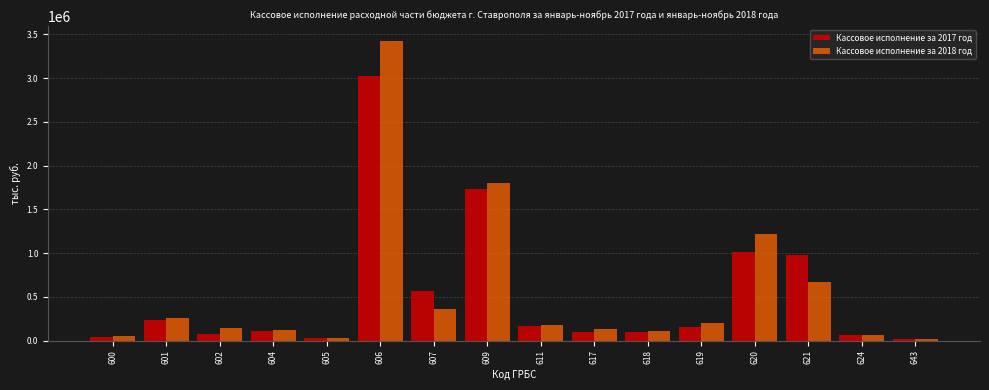

The value of Кассовое исполнение за 2018 год at 602 is 142673. True or false?

True